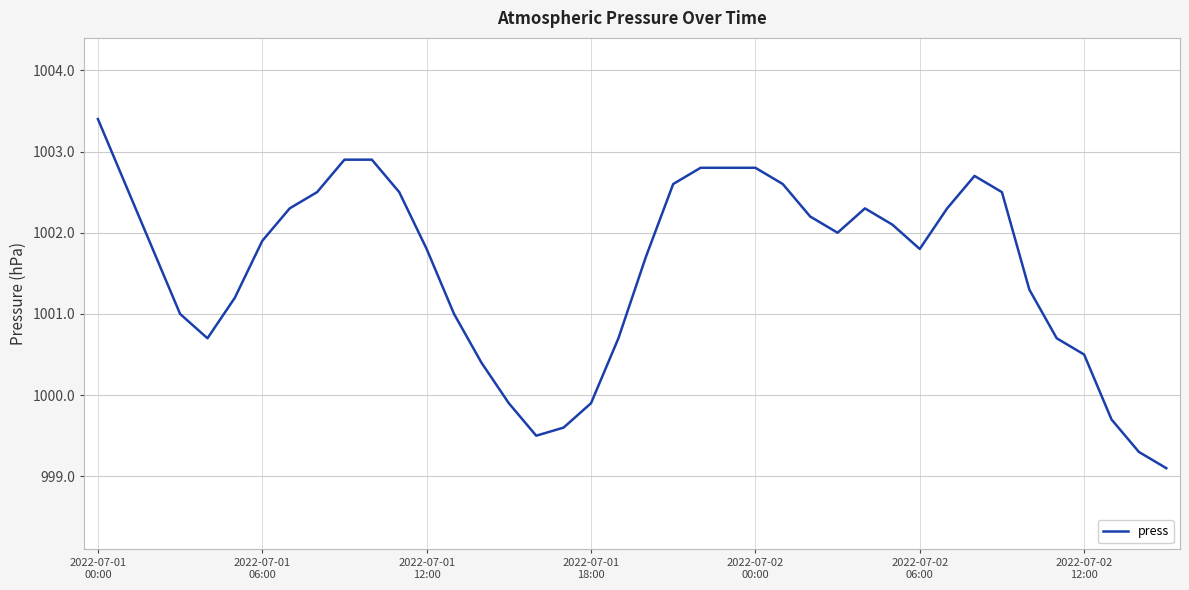

What is the smallest value displayed?

999.1